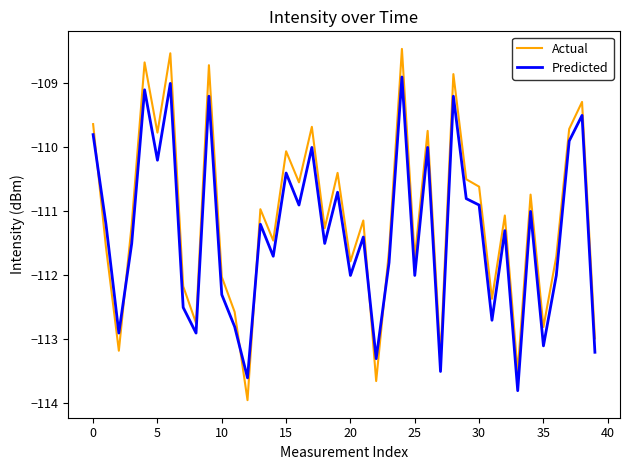

What is the smallest value displayed?

-113.9